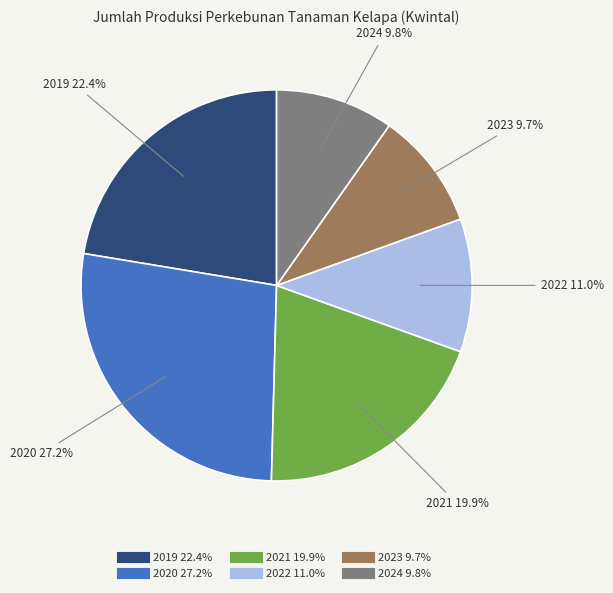

What percentage do 2021 and 2022 together represent?

30.9%